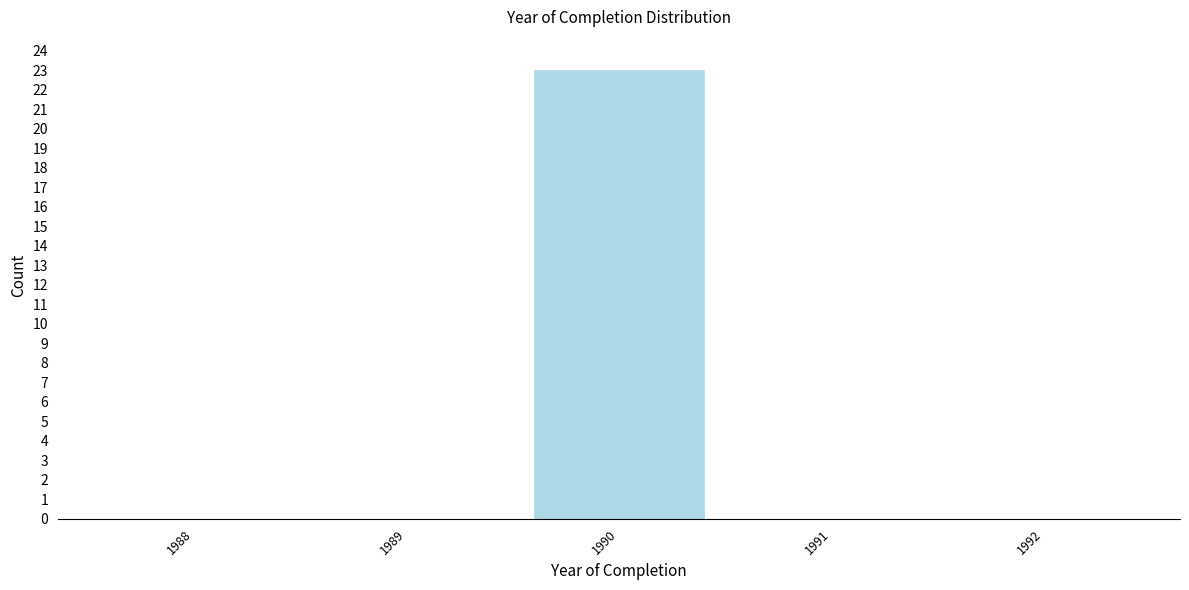

Reading right to left, what are all the values shown in this chart?

1992=0	1991=0	1990=23	1989=0	1988=0